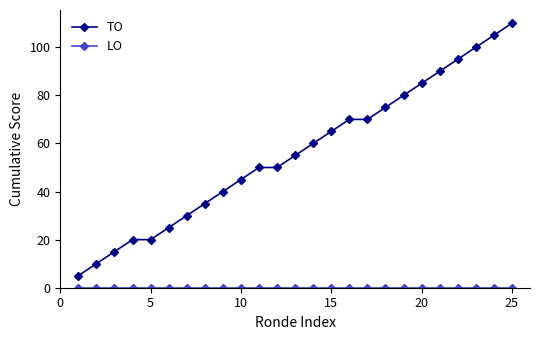

What is the value of the TO point at the 22nd from the left?

95